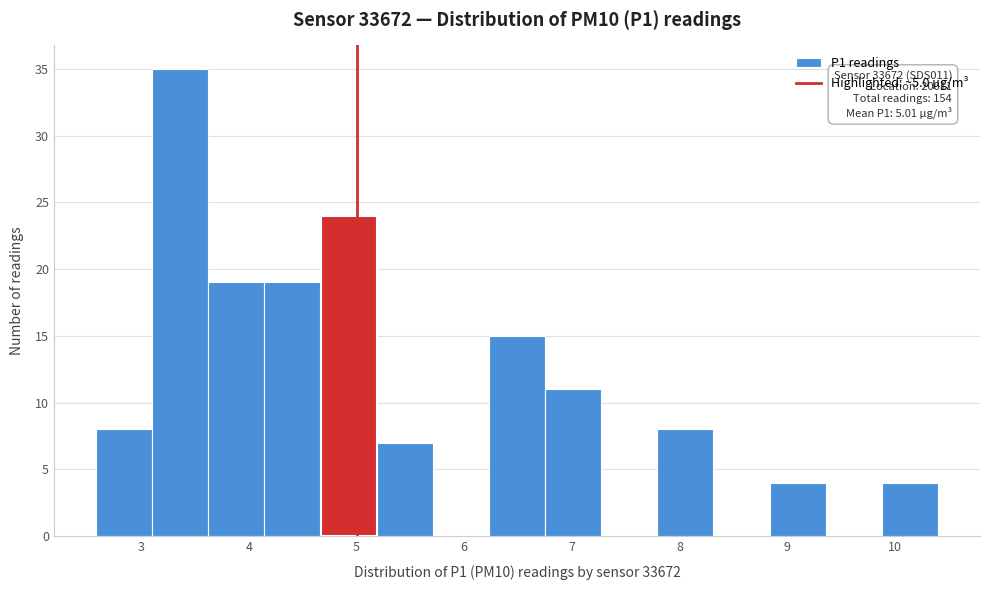

Which range on the x-axis has the tallest bar?

3.1 to 3.6